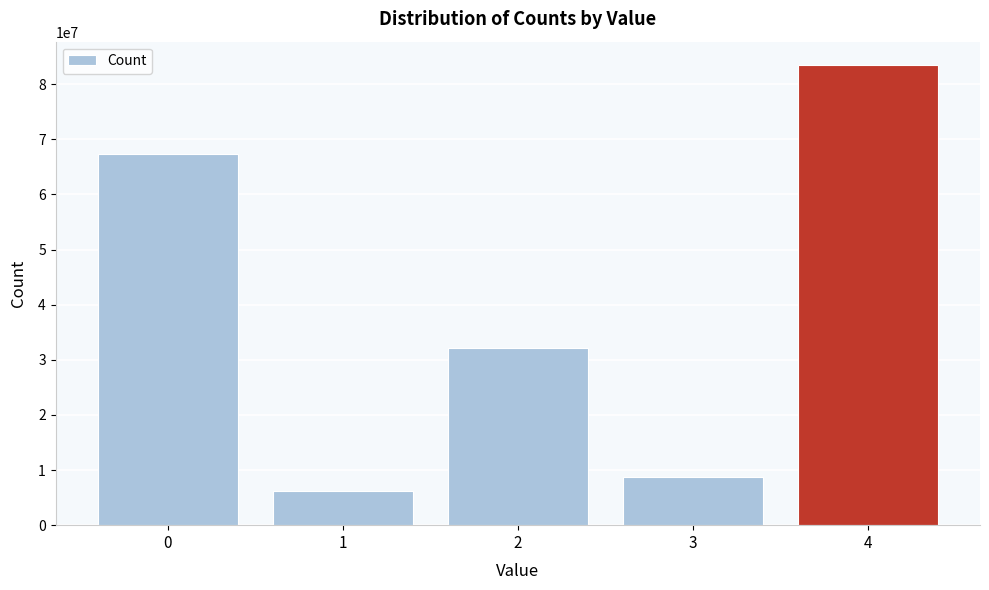

Reading right to left, list all the values displayed in this chart.

4=83550629	3=8778599	2=32153078	1=6265426	0=67292518